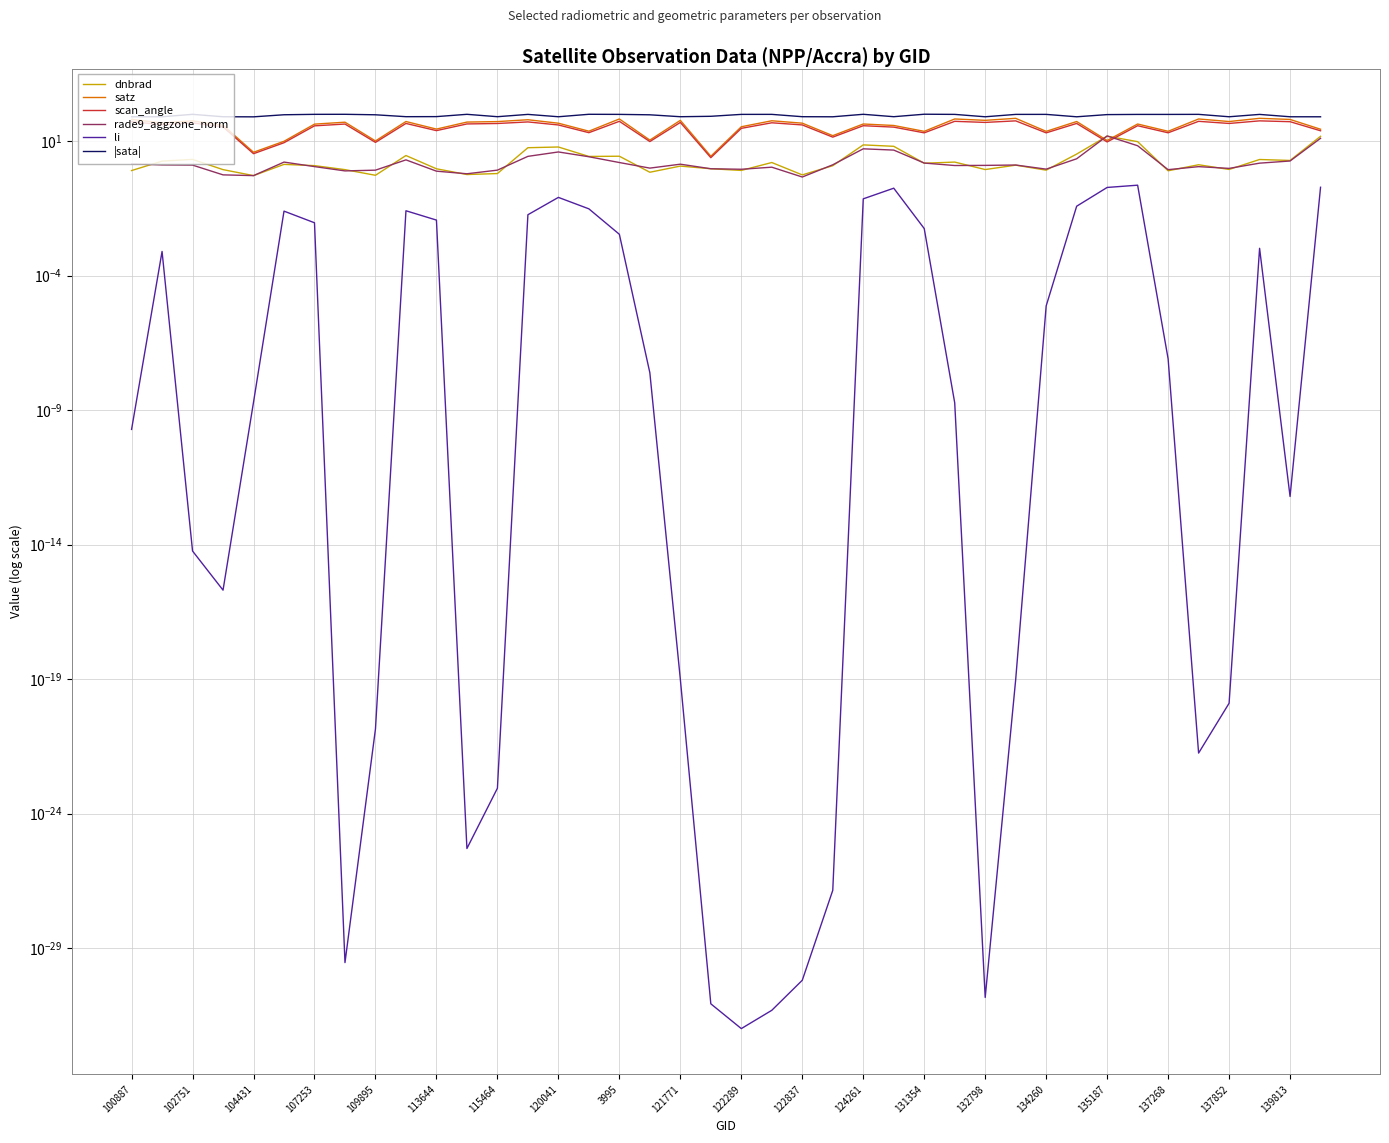

How many values in the dnbrad series exceed 1?

24